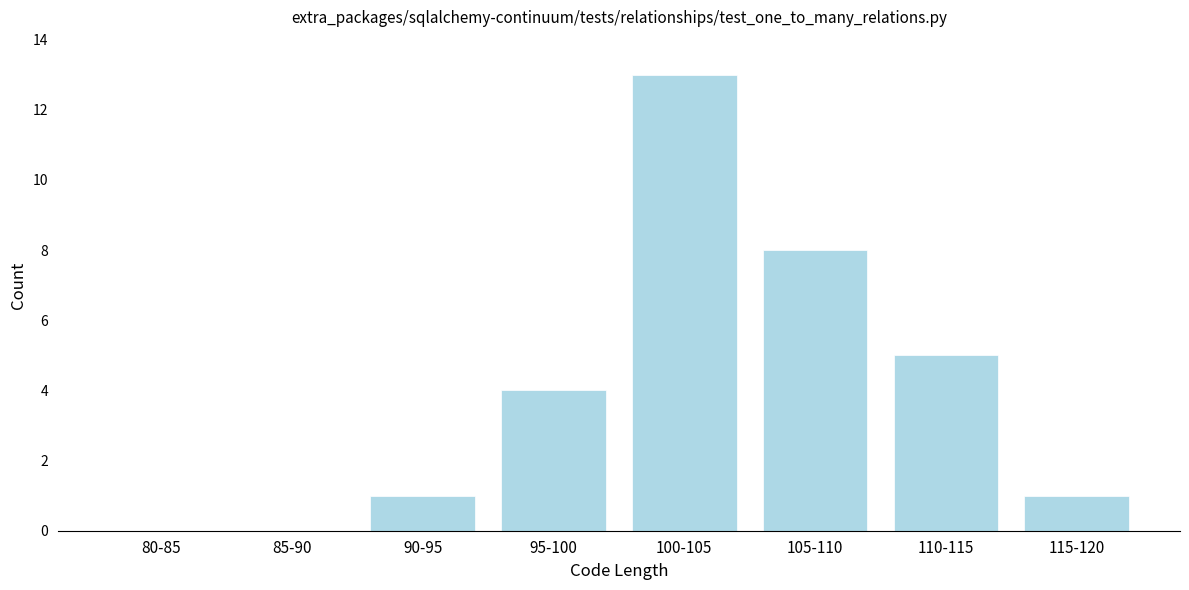

Reading right to left, list all the values displayed in this chart.

115-120=1	110-115=5	105-110=8	100-105=13	95-100=4	90-95=1	85-90=0	80-85=0